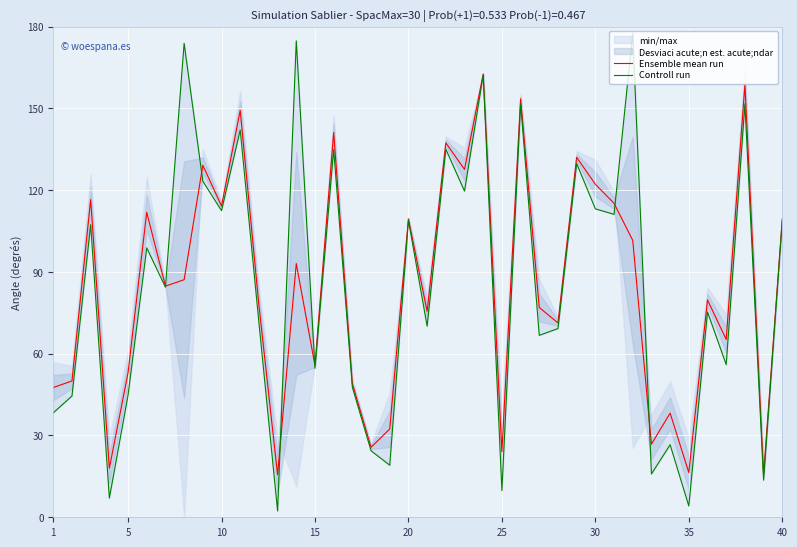

What is the difference between the maximum and minimum values in the Controll run series?

175.3